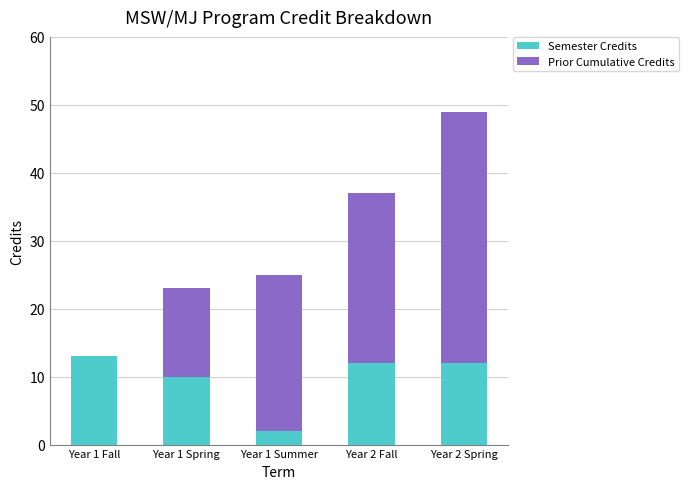

The value of Semester Credits at Year 2 Fall is 12. True or false?

True